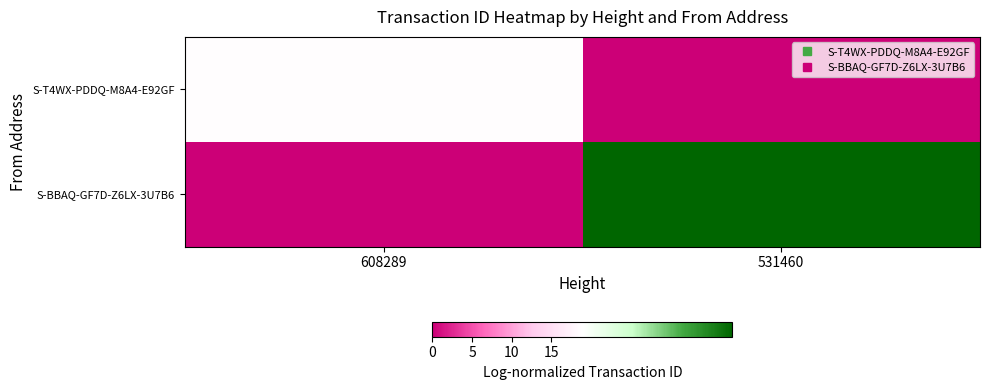

Reading right to left, list all the values displayed in this chart.

S-T4WX-PDDQ-M8A4-E92GF: 531460=0.0	608289=18.8
S-BBAQ-GF7D-Z6LX-3U7B6: 531460=19.1	608289=0.0